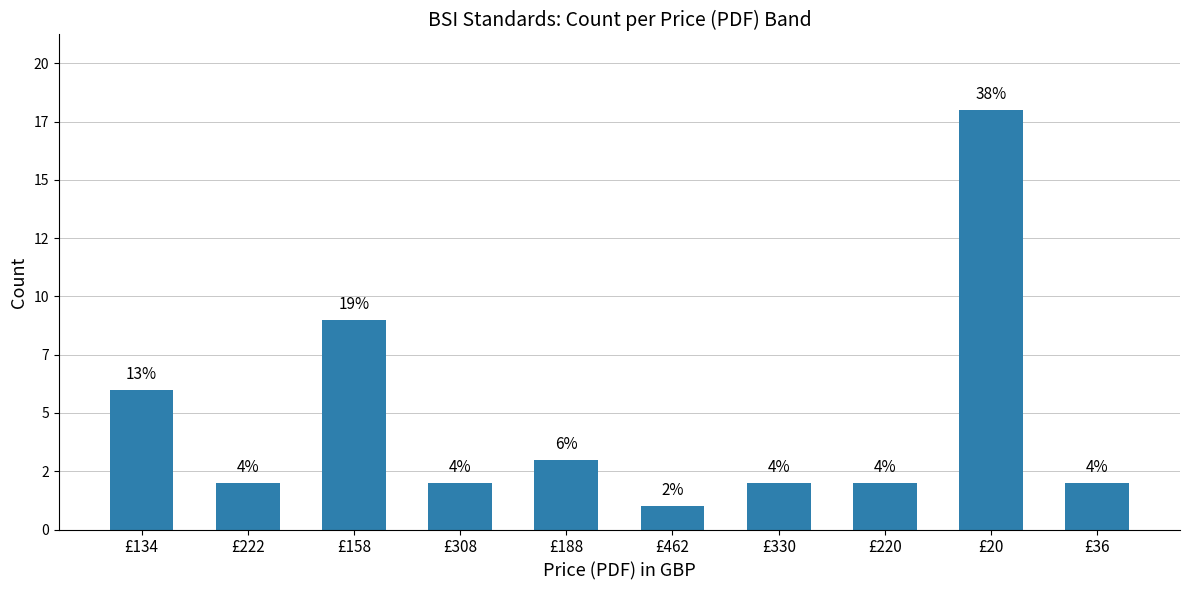

True or false: the data shows 2 at £36.

True